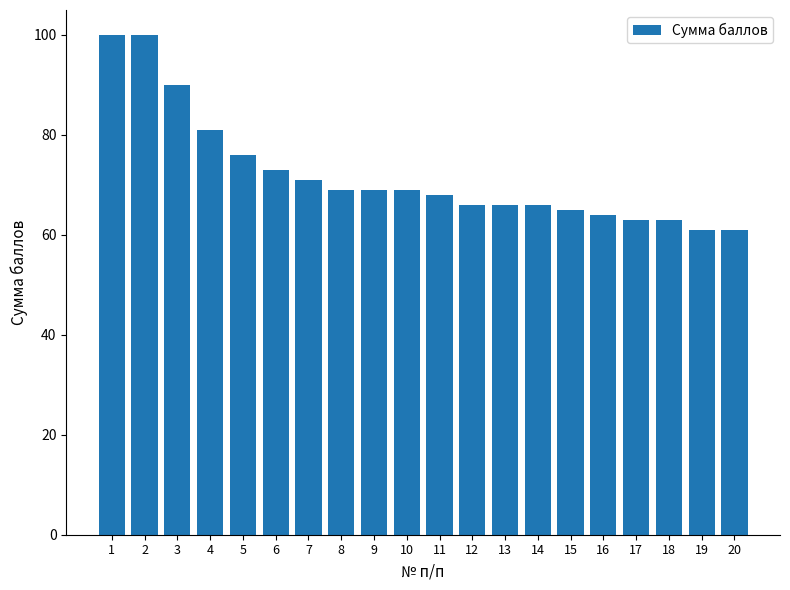

True or false: the data shows 44 at 18.

False